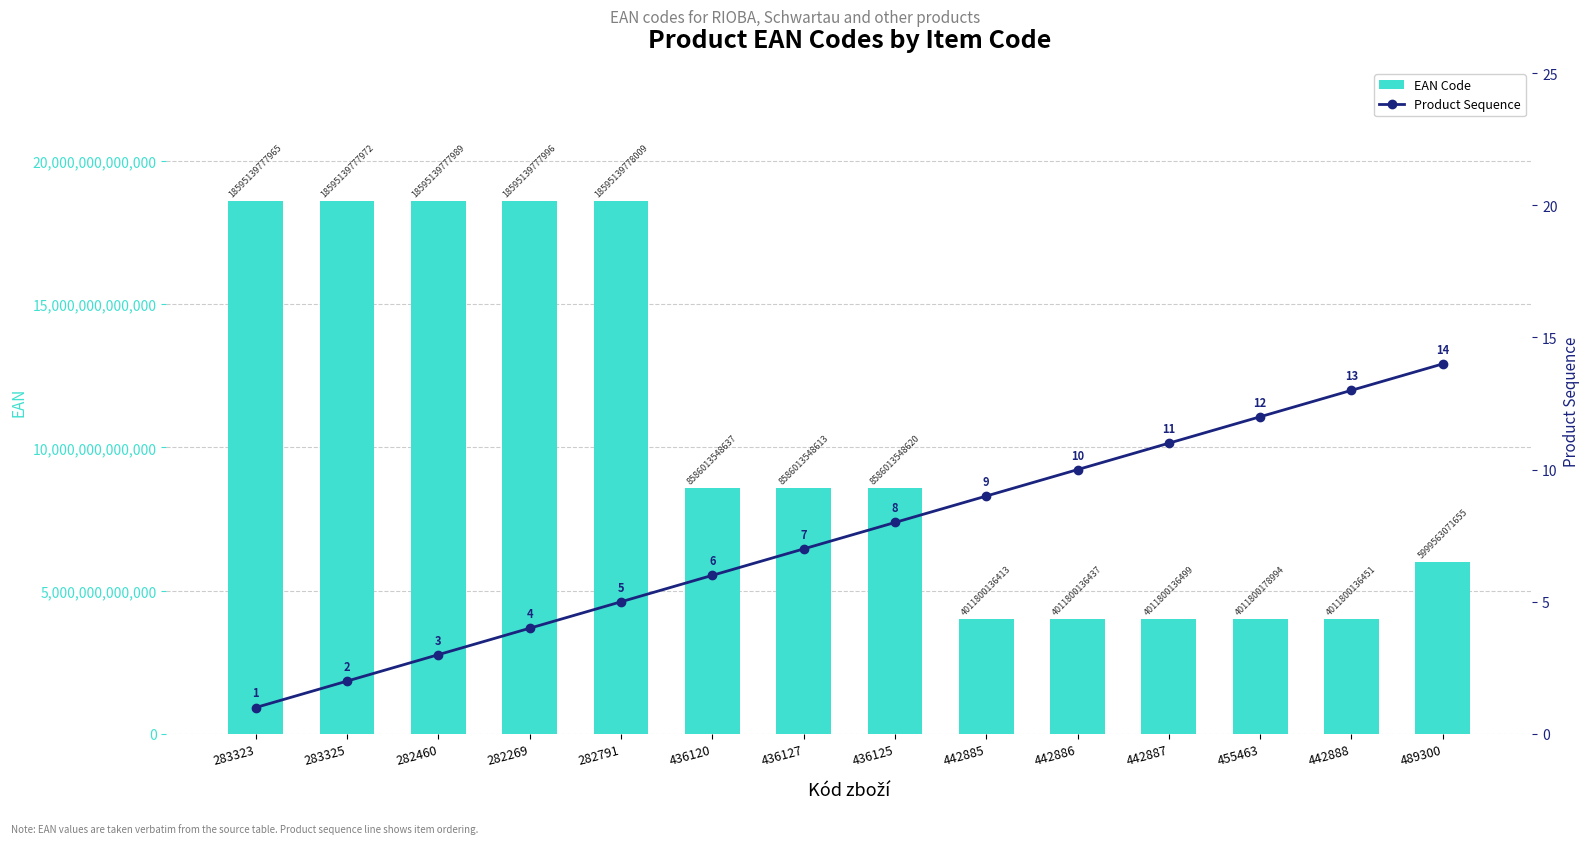

Which series changed the most between 436125 and 489300?

EAN Code